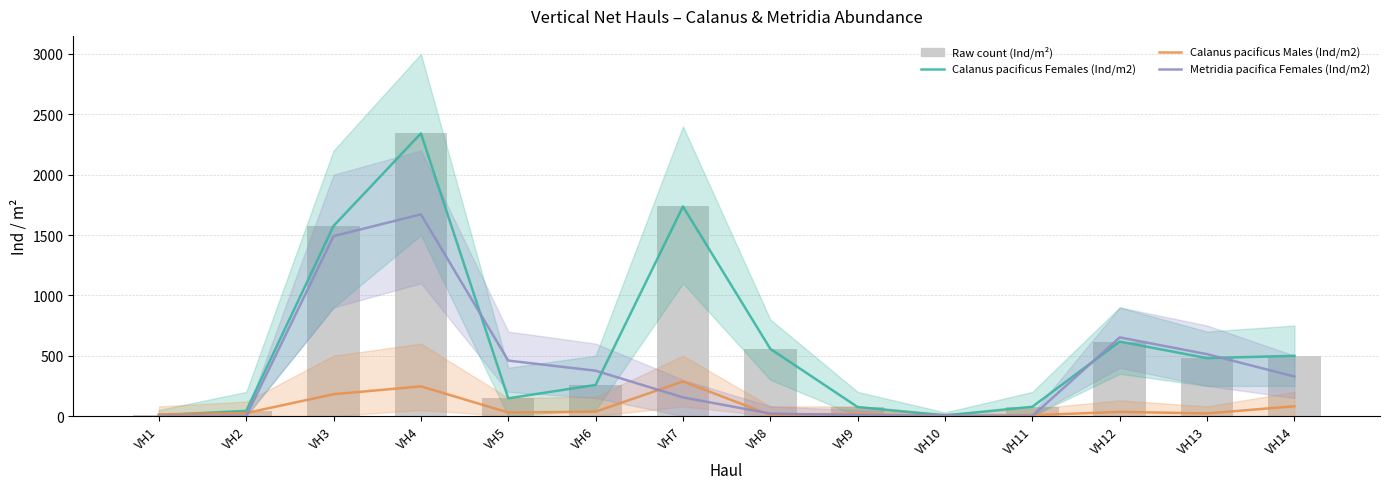

How many positive values does the Calanus pacificus Males (Ind/m2) series have?

13